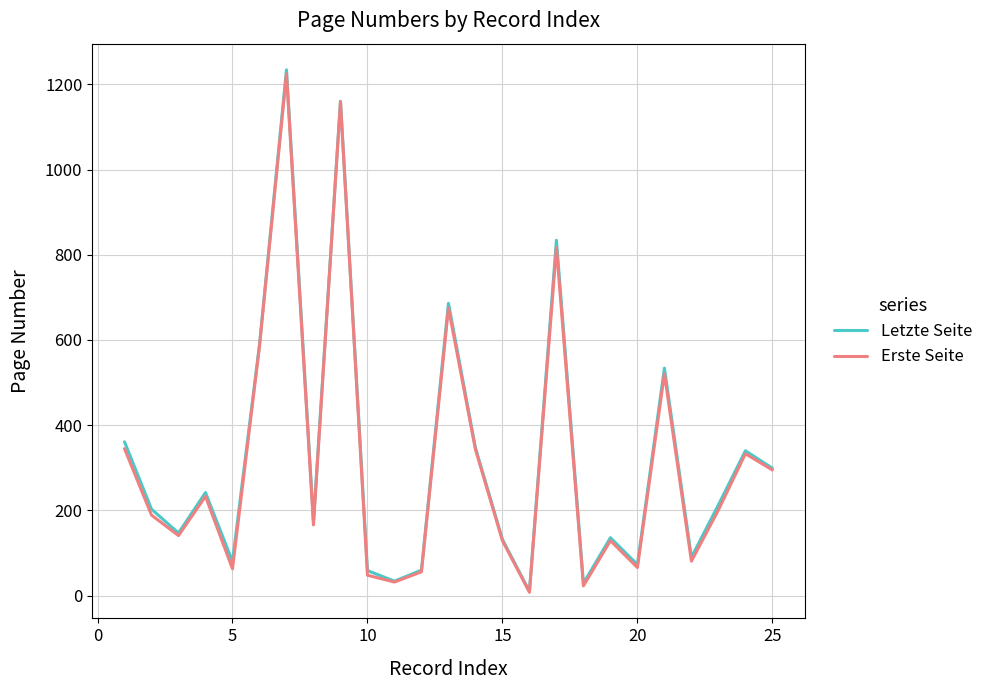

Which series has the largest range (max minus min)?

Letzte Seite